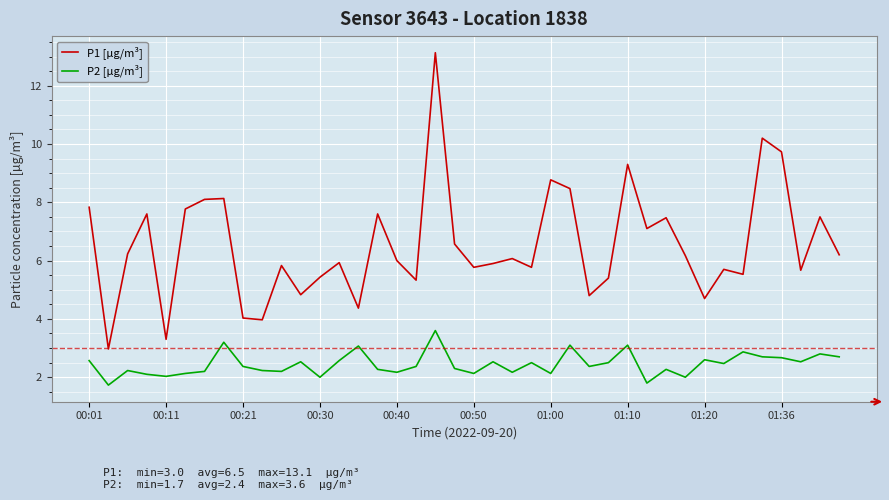

Rank the series by their average value, from lowest to highest.

P2 [µg/m³], P1 [µg/m³]